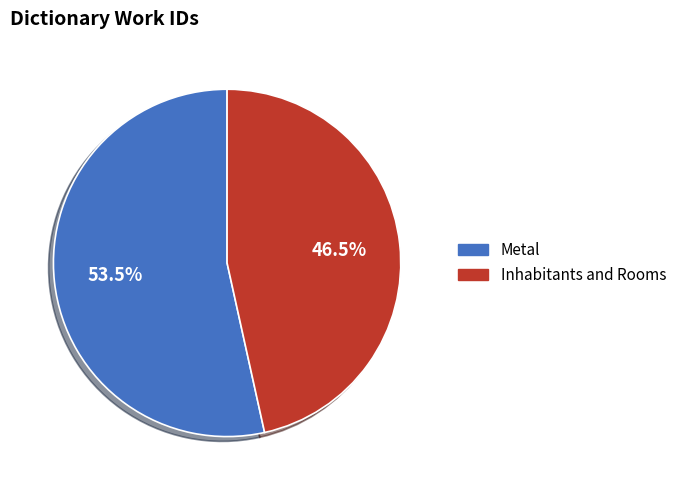

How many segments does this pie chart have?

2